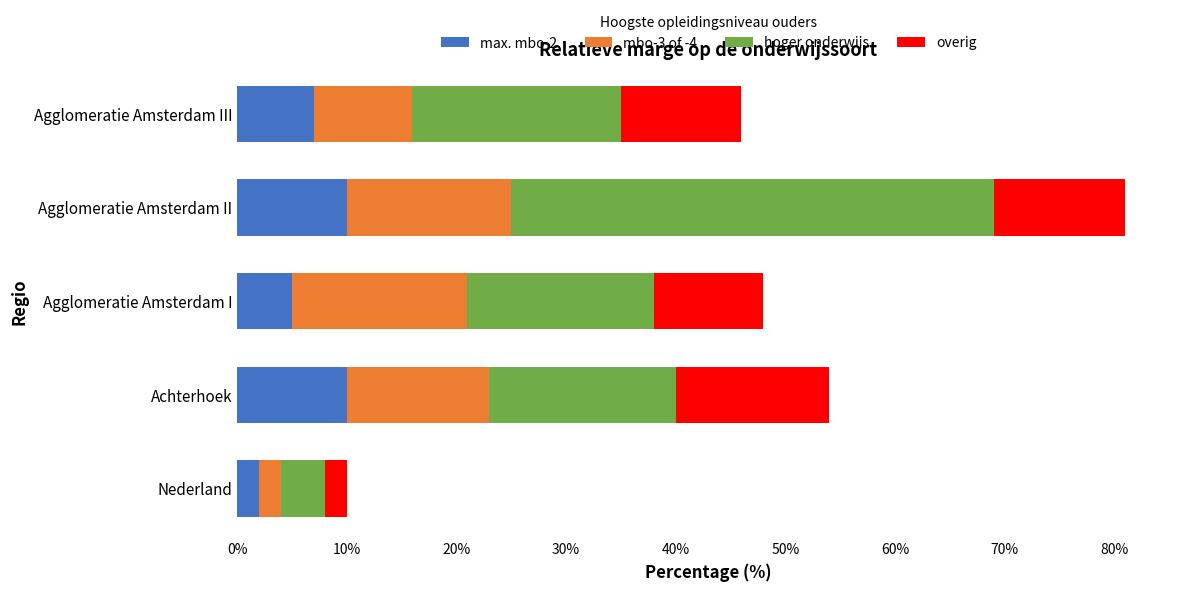

What is the total value across all series at Agglomeratie Amsterdam II?

81